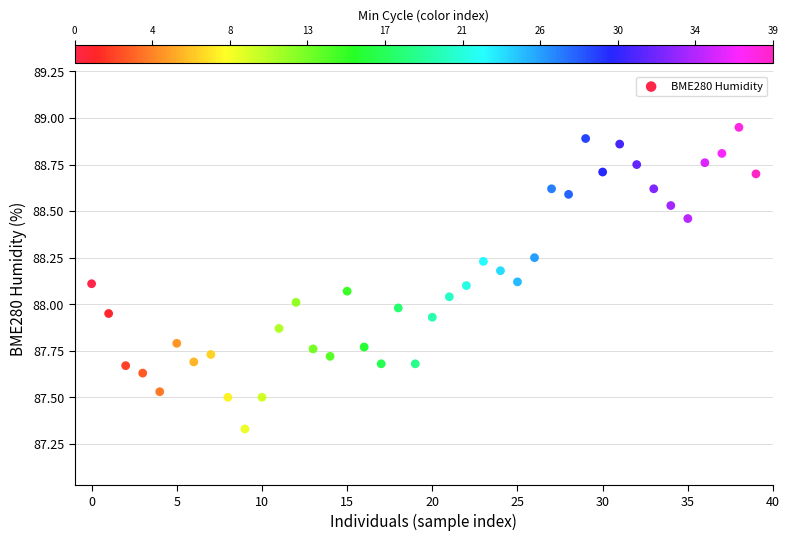

What is the range of Y values (max minus min)?

1.6